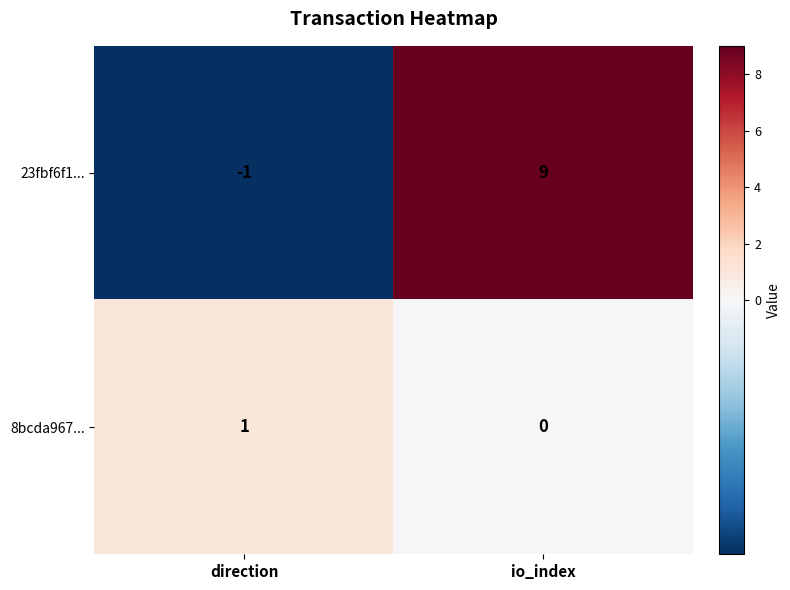

Reading left to right, list all the values displayed in this chart.

23fbf6f1...: -1	9
8bcda967...: 1	0